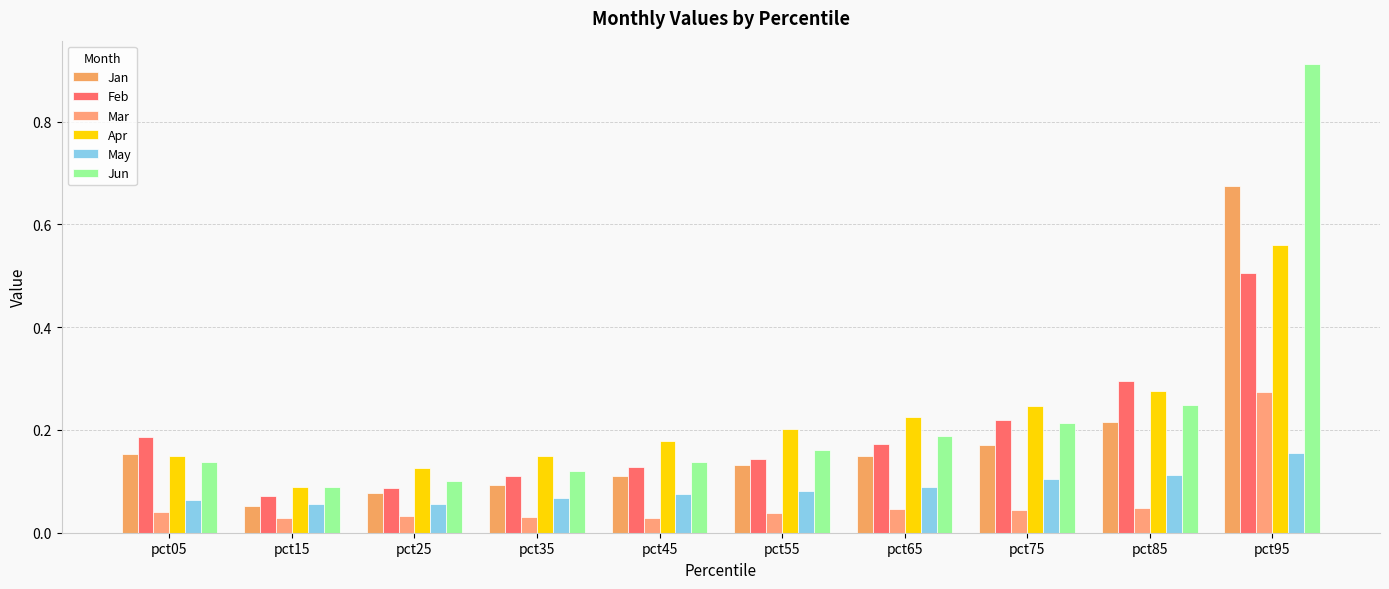

At which category is the sum across all series the highest?

pct95